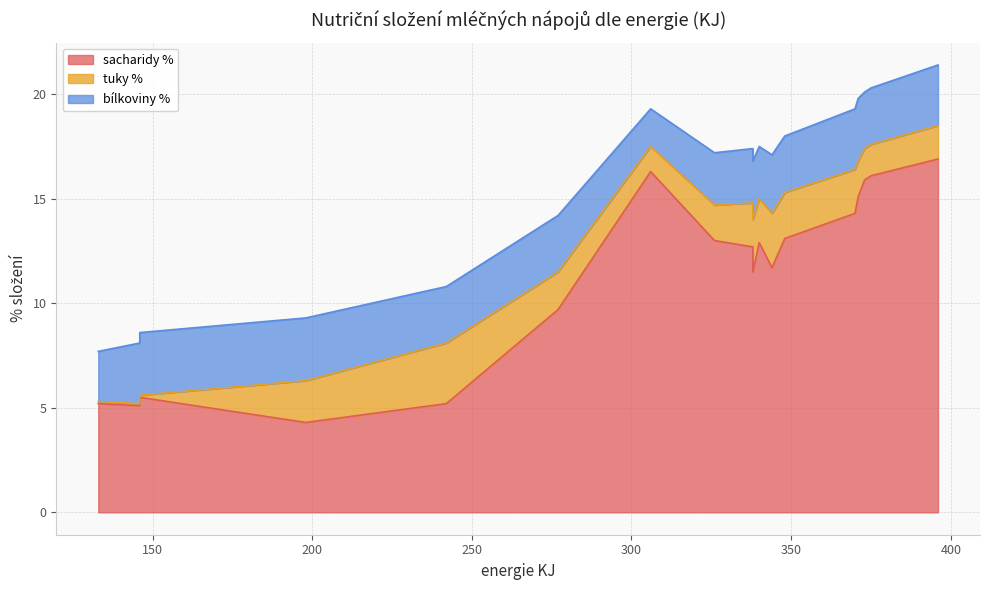

At how many categories does at least one series exceed 12?

11